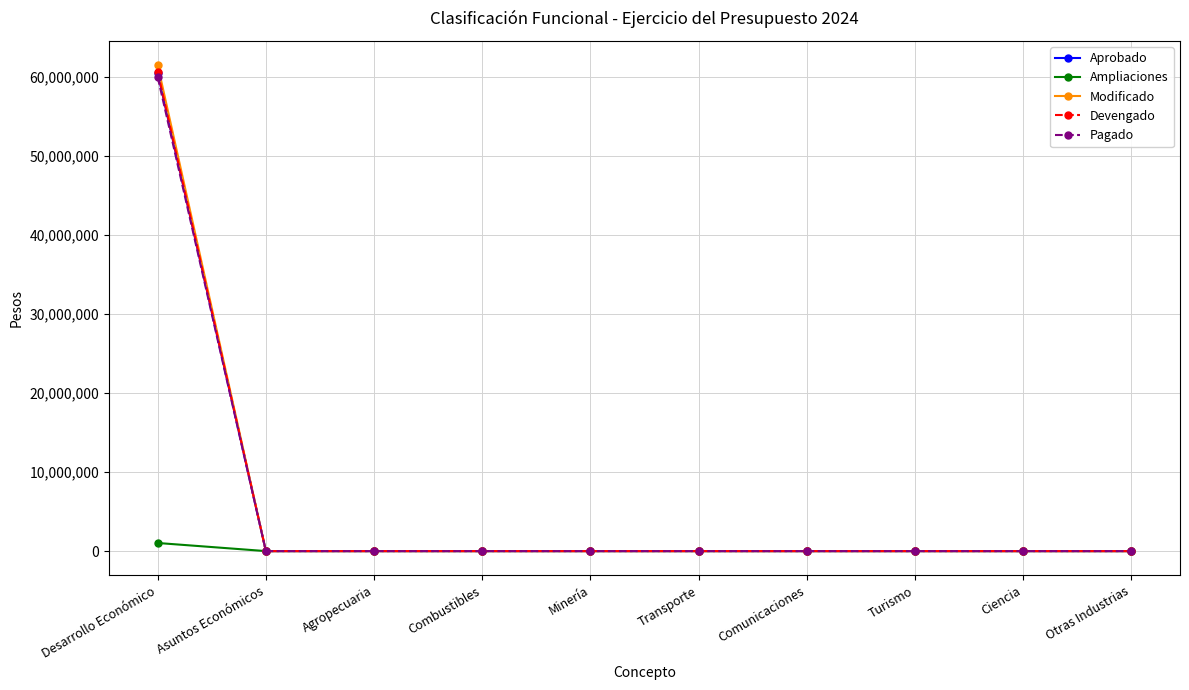

What is the label of the 8th point from the left?

Turismo